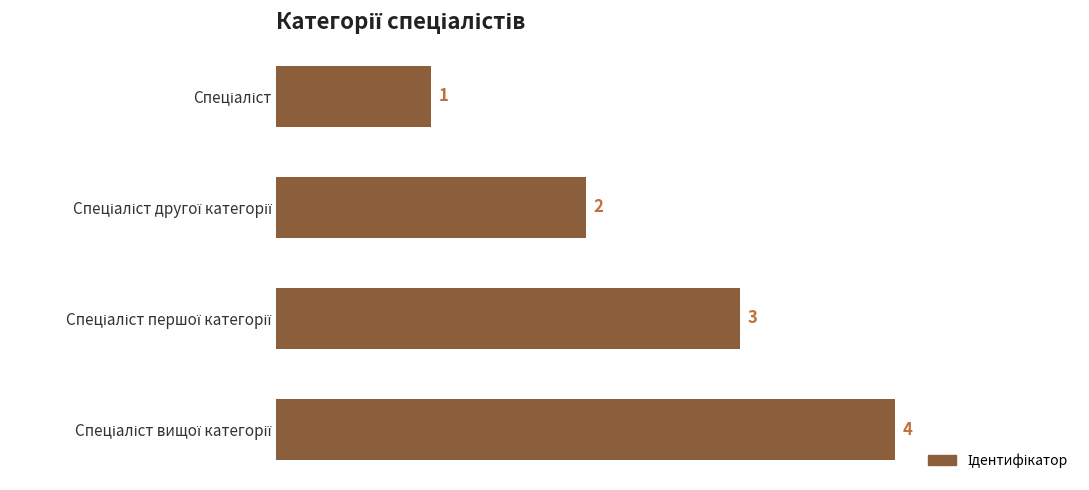

What is the maximum value shown in the chart?

4